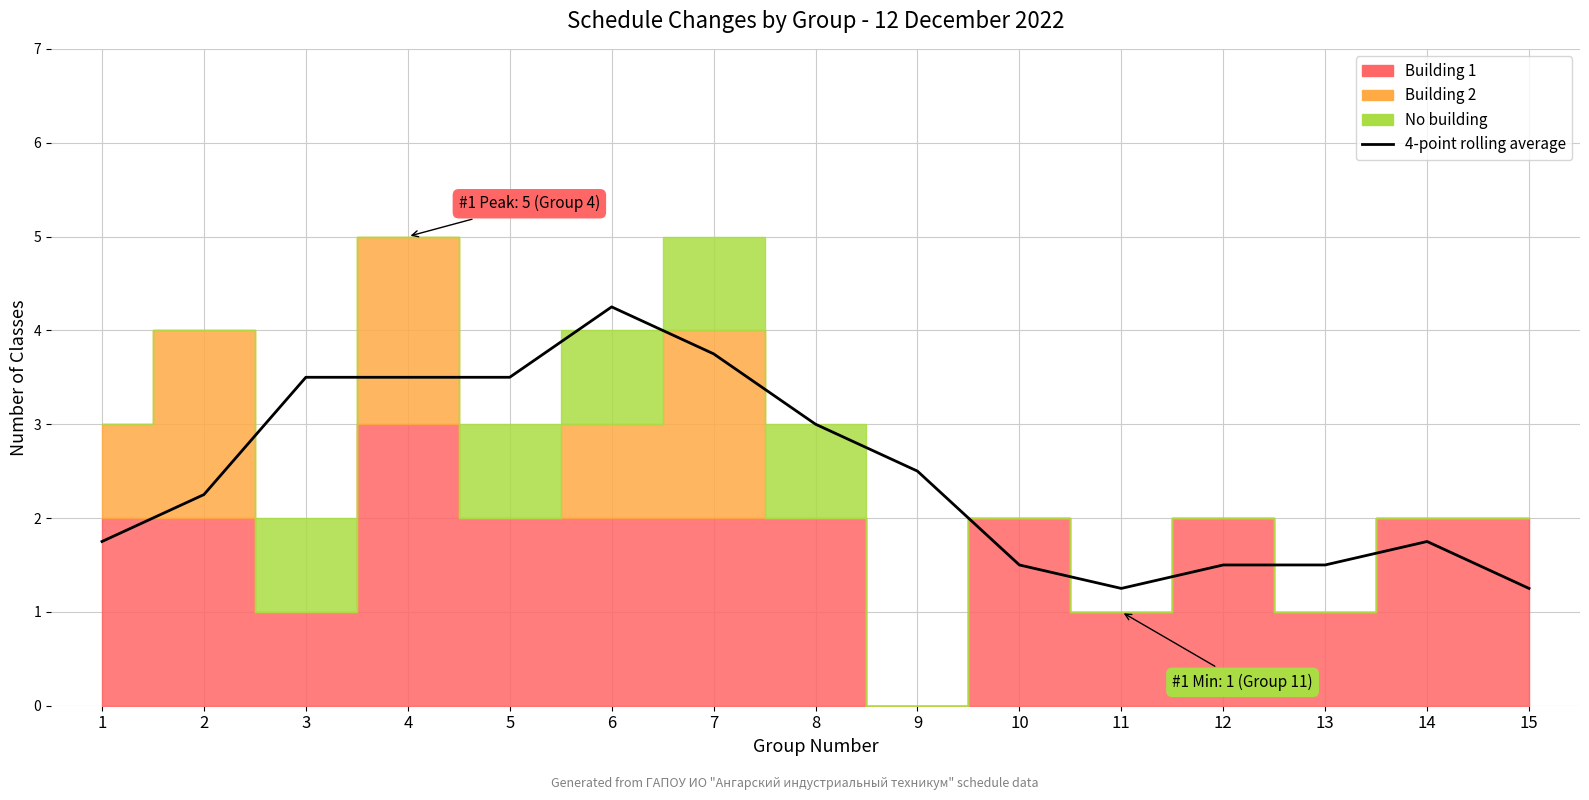

What is the sum of the values at 6 and 2?

6.5